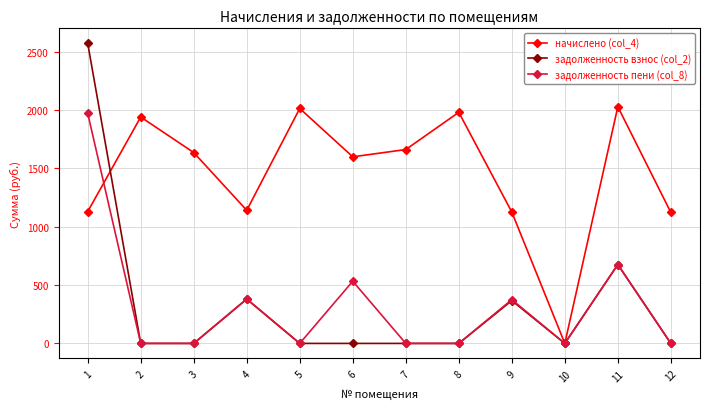

Which series has the widest spread of values?

задолженность взнос (col_2)